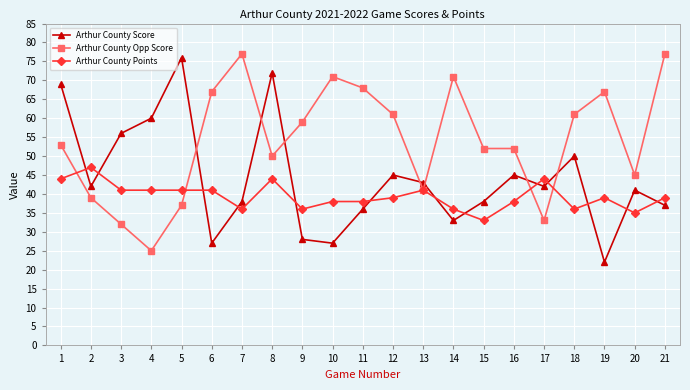

What is the difference between the second highest and second lowest values in the Arthur County Opp Score series?

45